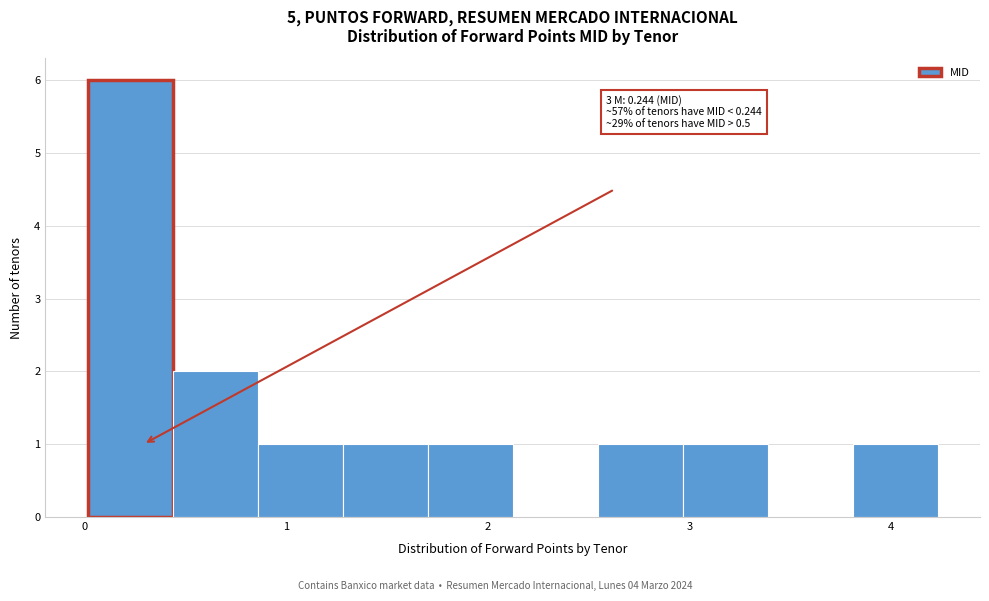

Over which range of the x-axis is the bar tallest?

0.0 to 0.4